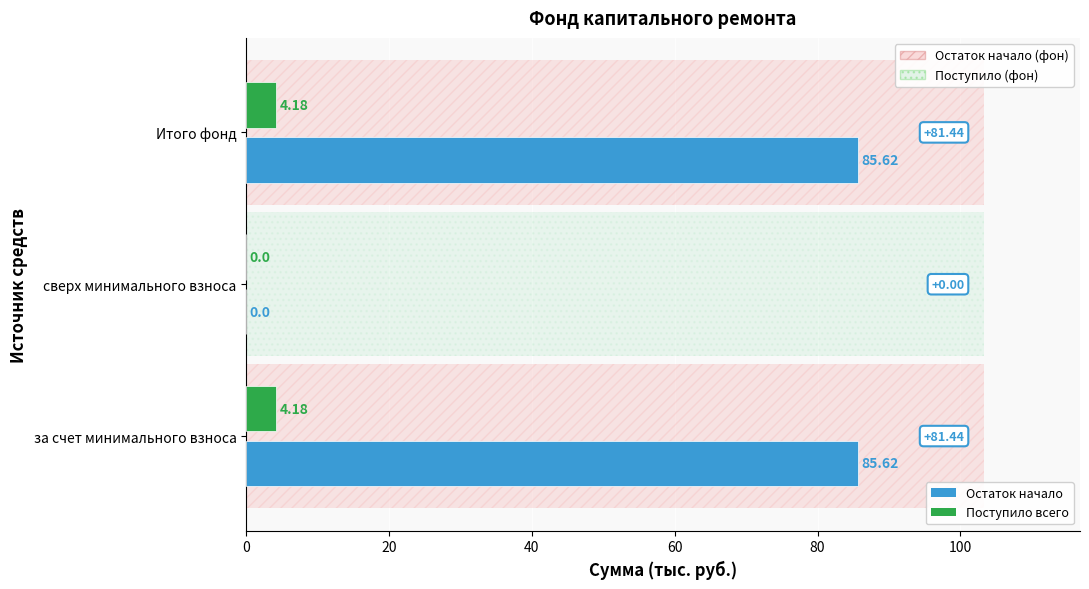

What is the difference between the Остаток начало values at сверх минимального взноса and за счет минимального взноса?

85.6